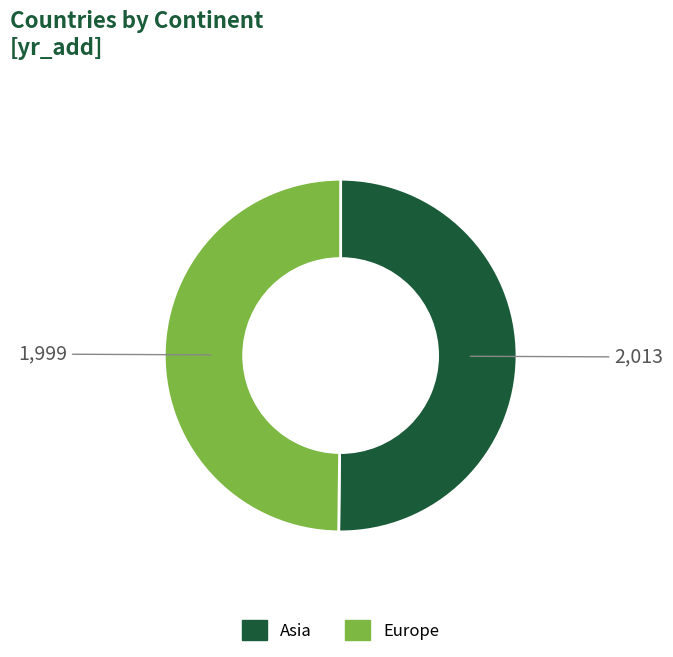

What is the ratio of the value at Asia to the value at Europe?

1.0